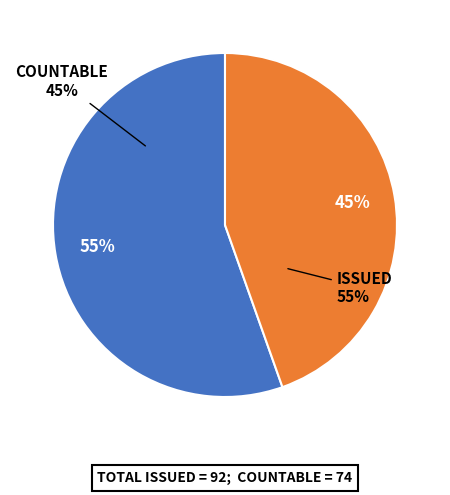

To the nearest percent, what is the difference between the largest and smallest slice percentages?

11%